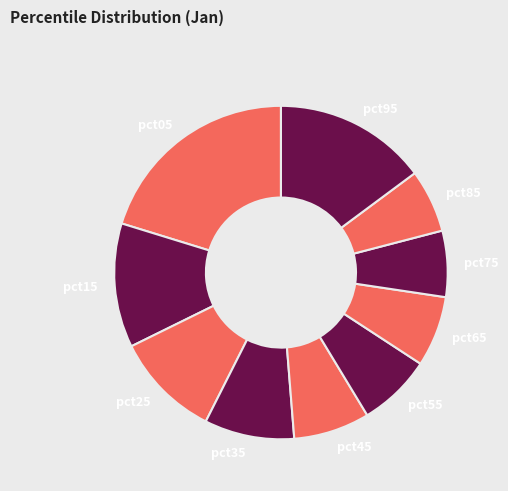

Which has a higher value, pct65 or pct95?

pct95